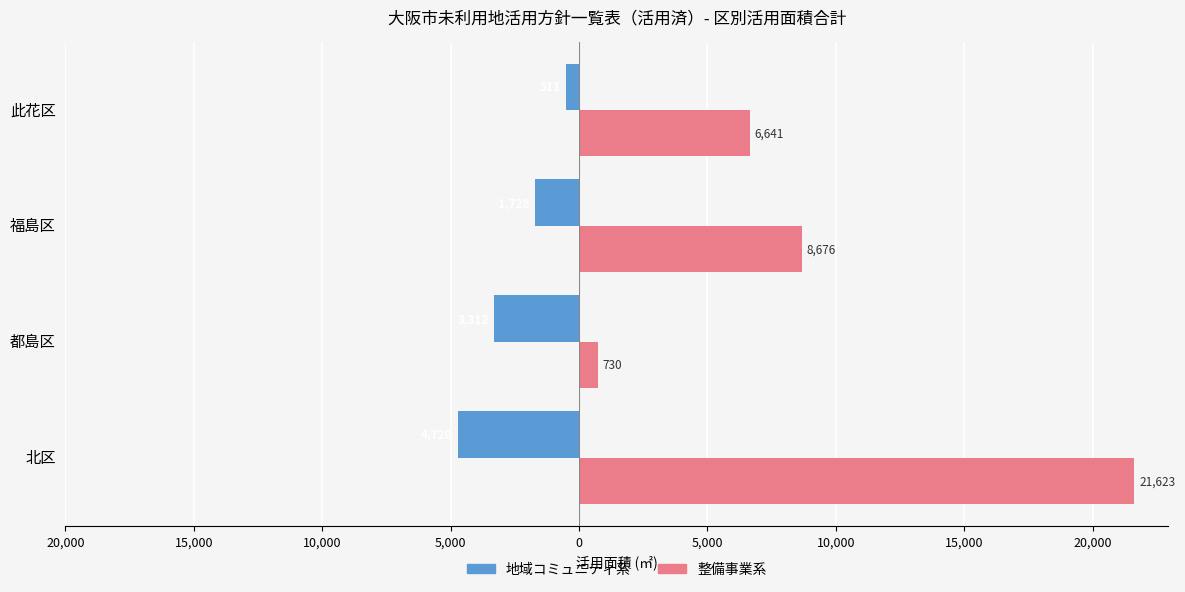

What are all the series names shown in the legend?

地域コミュニティ系, 整備事業系